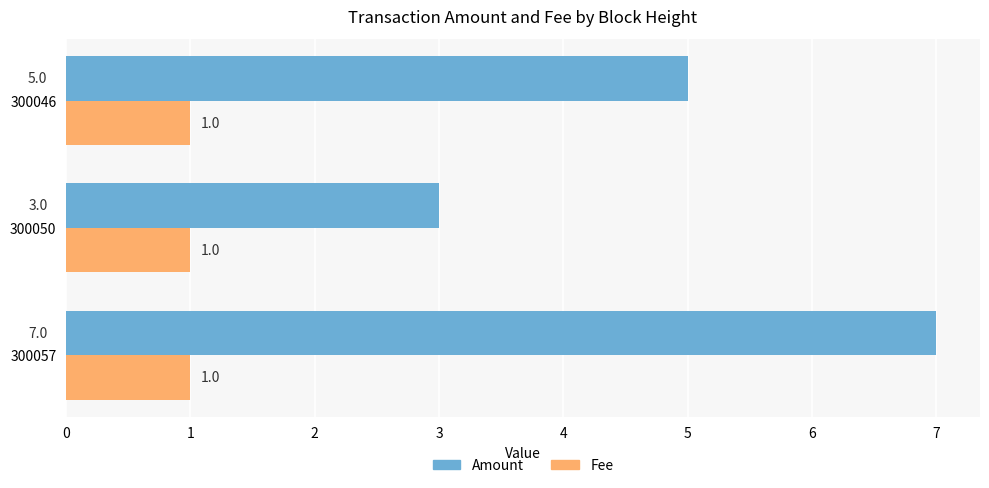

At how many categories does at least one series exceed 1?

3